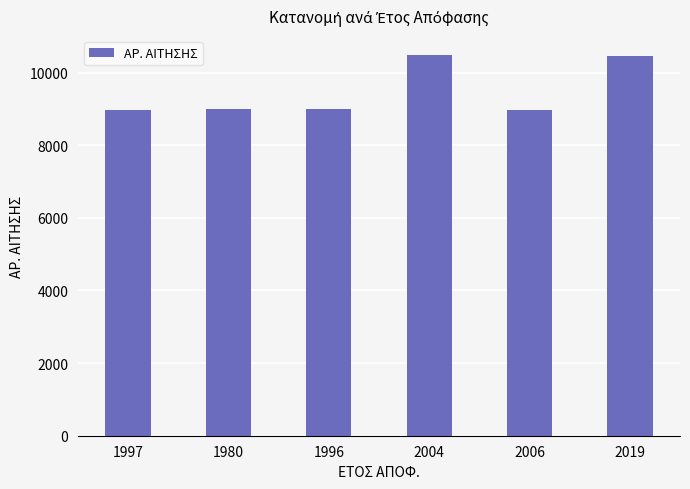

What is the smallest value displayed?

8974